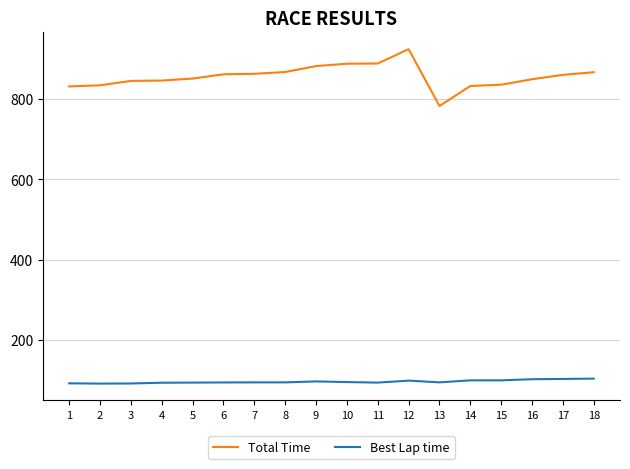

Which series has the widest spread of values?

Total Time